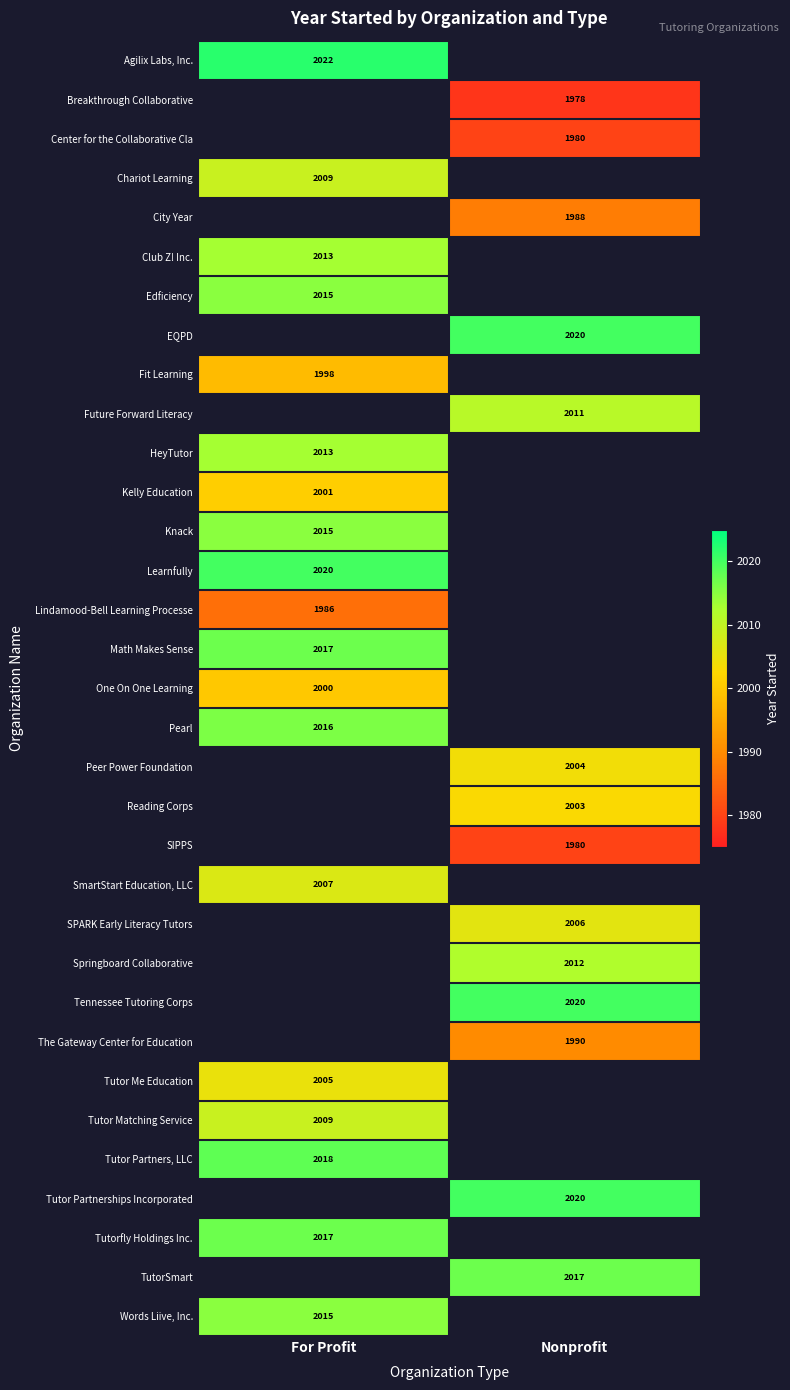

At how many categories does at least one series exceed 1989?

2